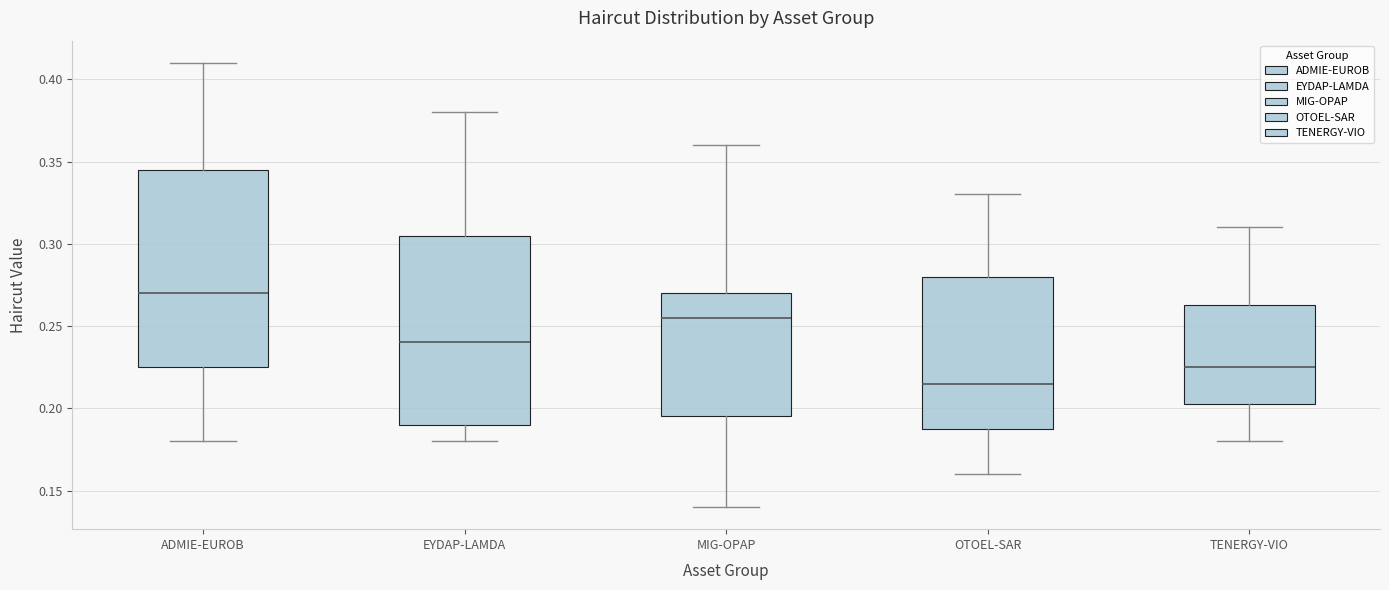

Where is the upper edge of the box for OTOEL-SAR on the y-axis? The values are not printed on the chart, so give them approximately, as read against the axis.

0.280